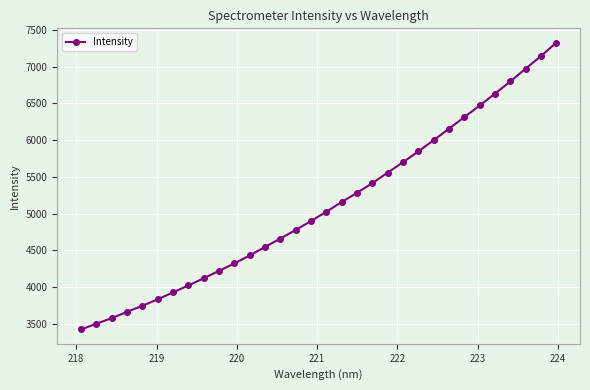

True or false: the data has more than 2 interior local peaks.

False